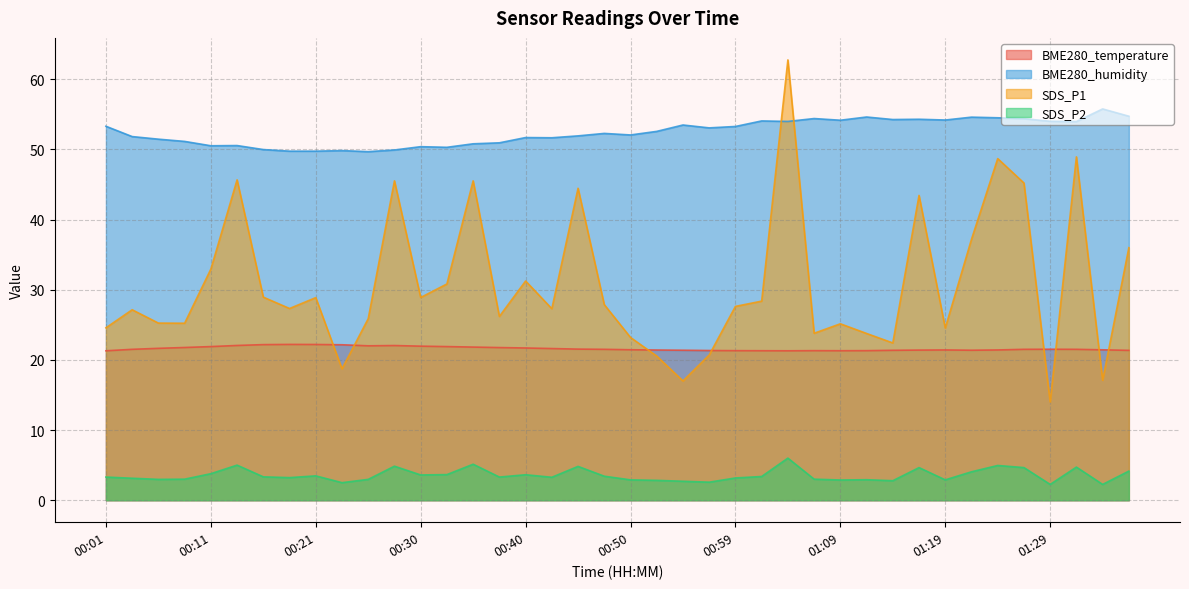

The SDS_P2 series shows 3.4 at 01:02. True or false?

True